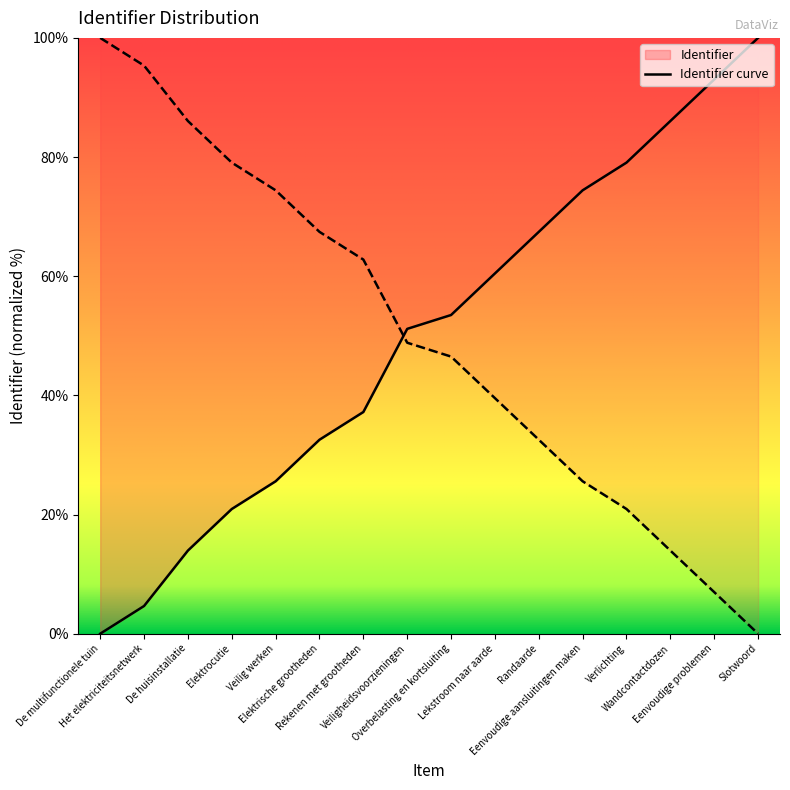

What is the ratio of the value at Eenvoudige aansluitingen maken to the value at Verlichting?

0.9